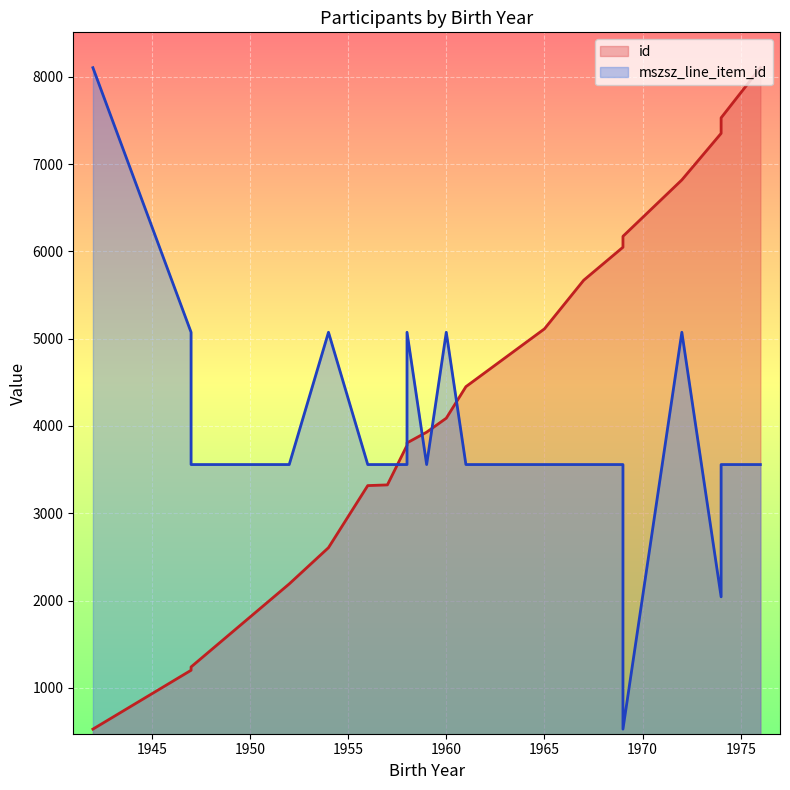

At 1972, list the series in order from largest to smallest.

id, mszsz_line_item_id